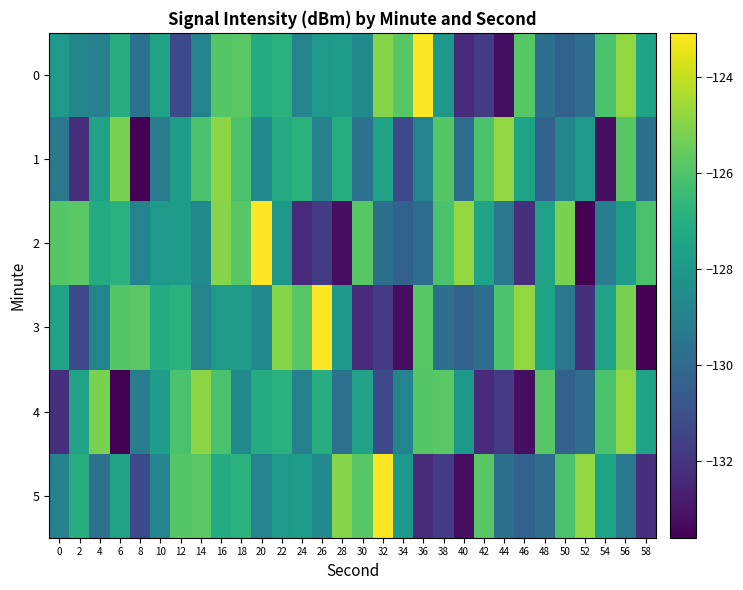

Between 58 and 32, which is larger?

32